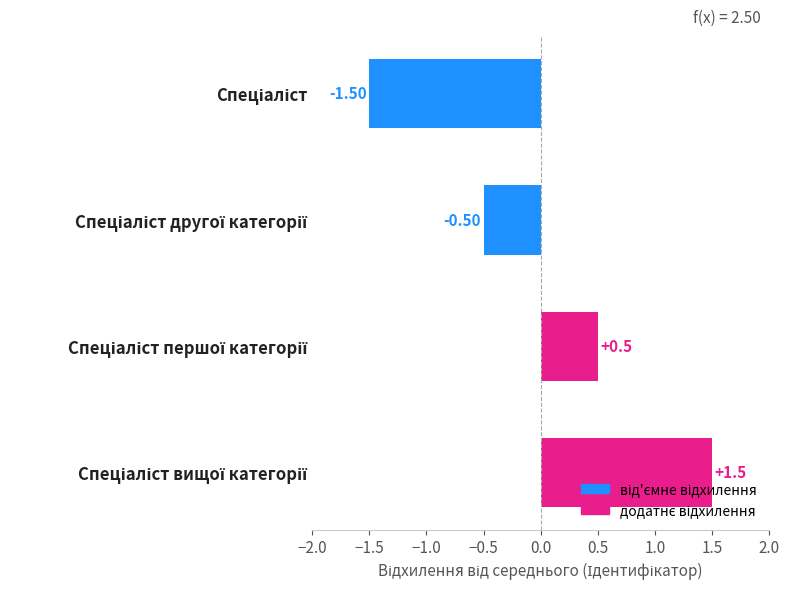

How many series are shown in this chart?

1